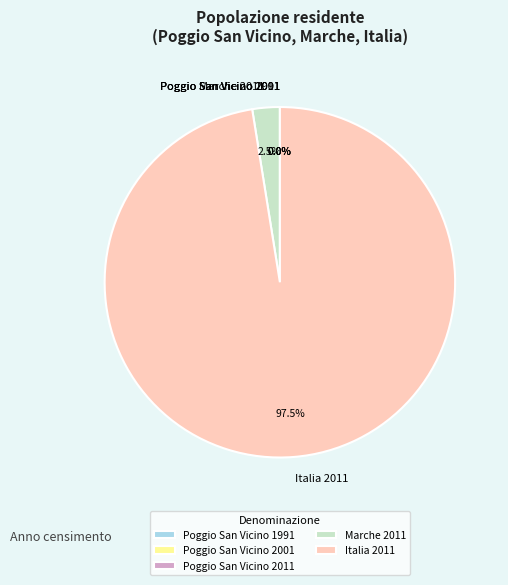

What portion of the pie excludes Marche 2011?

97.5%